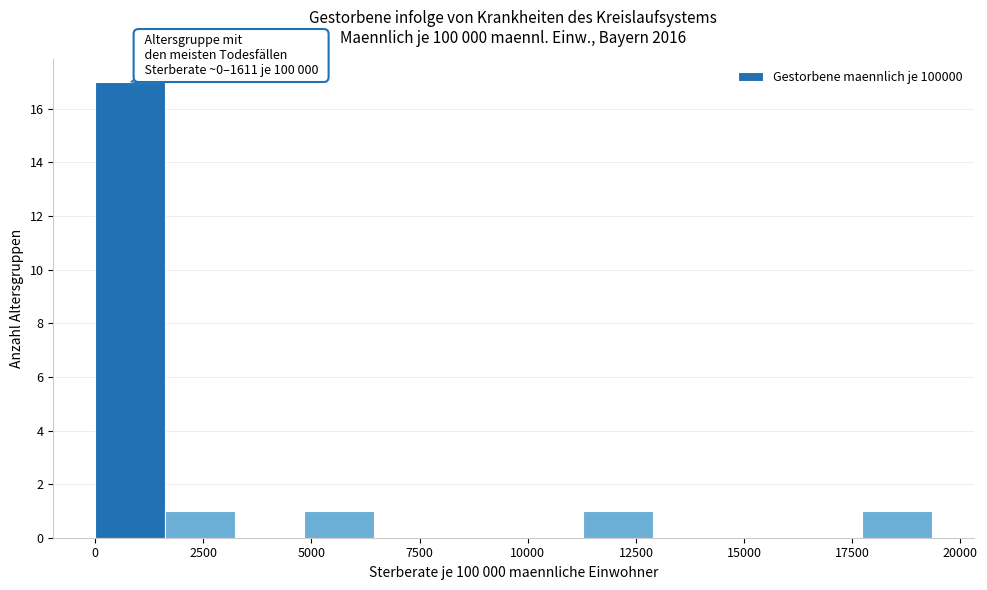

Read against the x-axis, roughly where is the centre of the tallest bar?

1000